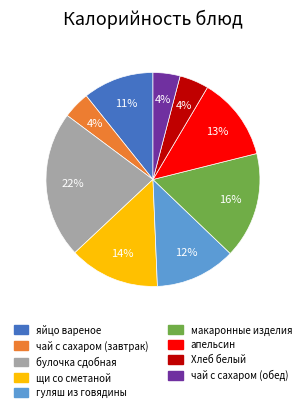

Which category has the biggest portion of the pie?

булочка сдобная